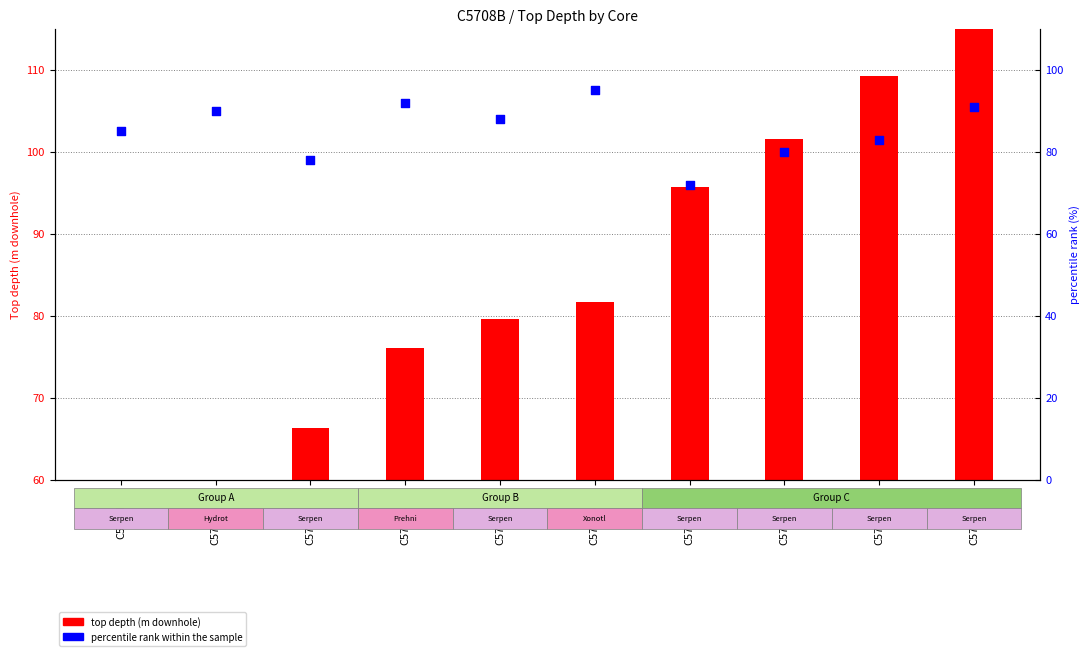

Which series has the largest total across all categories?

percentile rank within the sample